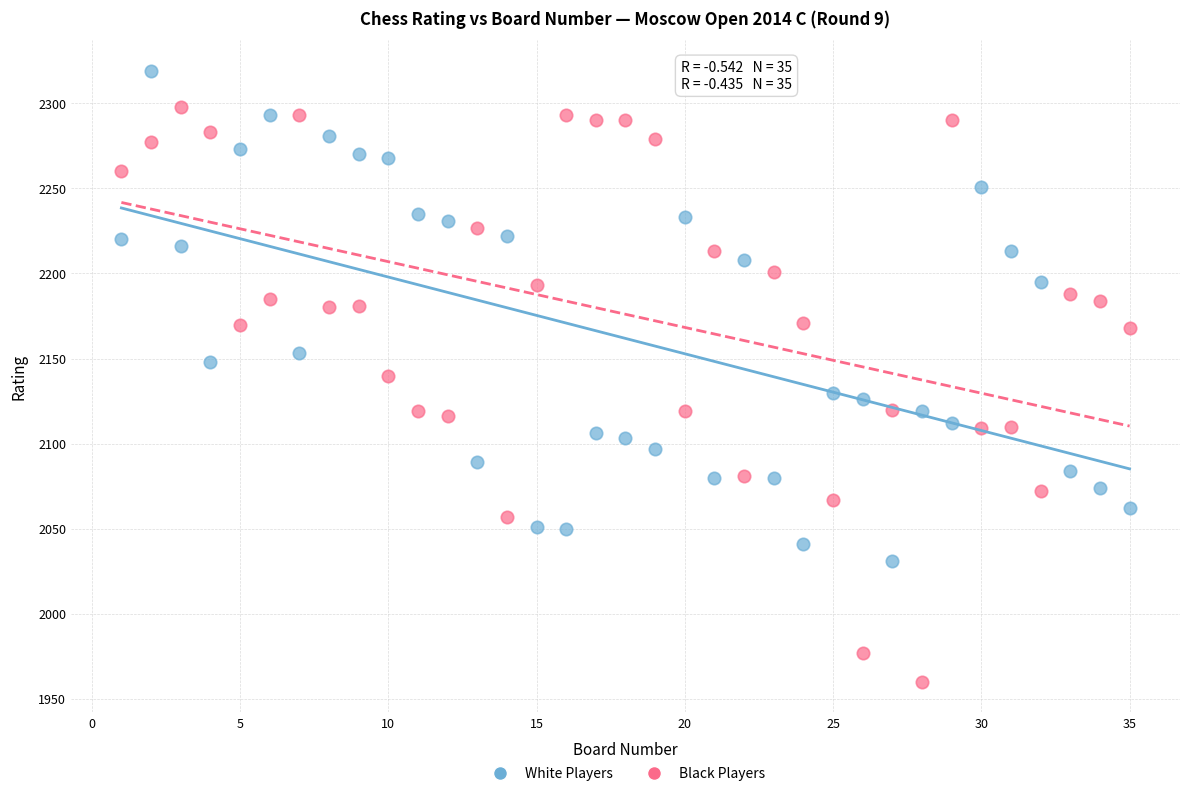

Which series reaches the maximum Y coordinate?

White Players